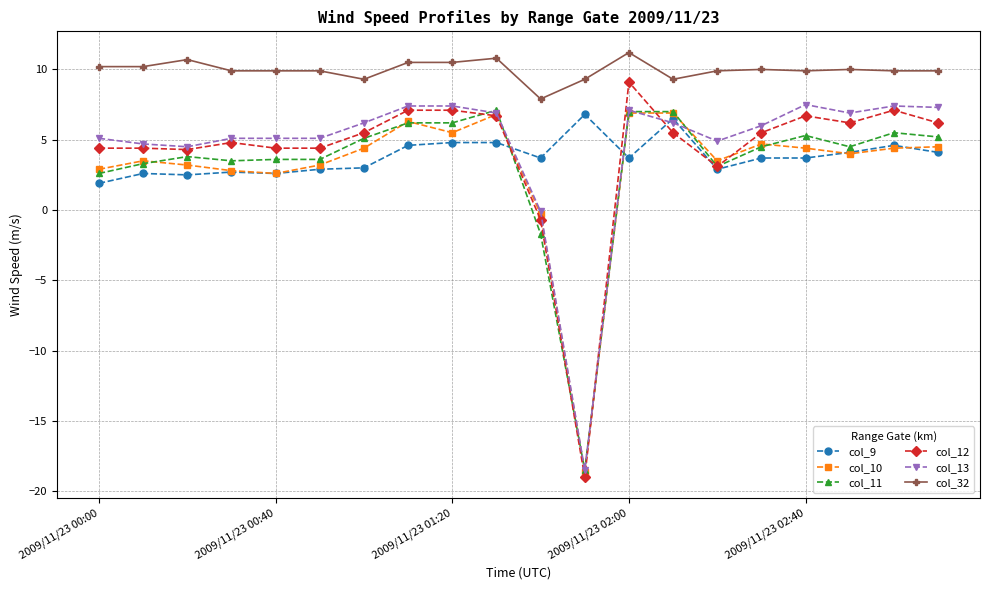

What is the value of the col_32 point at the 11th from the left?

7.9